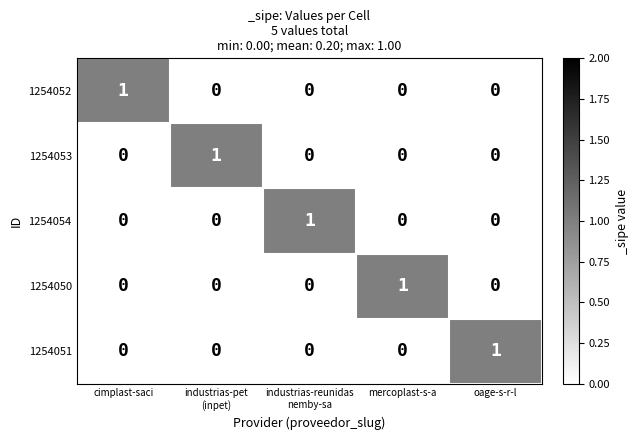

At how many categories does at least one series exceed 0?

5